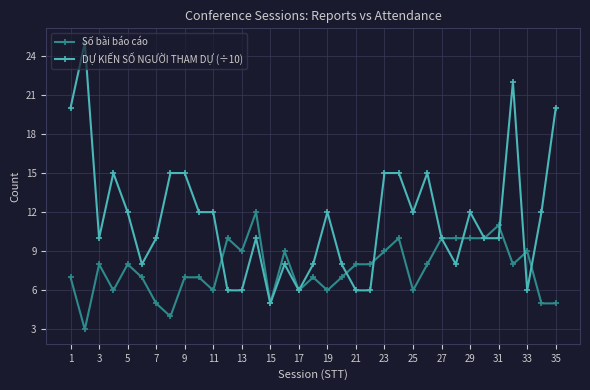

Which series has the largest range (max minus min)?

DỰ KIẾN SỐ NGƯỜI THAM DỰ (÷10)